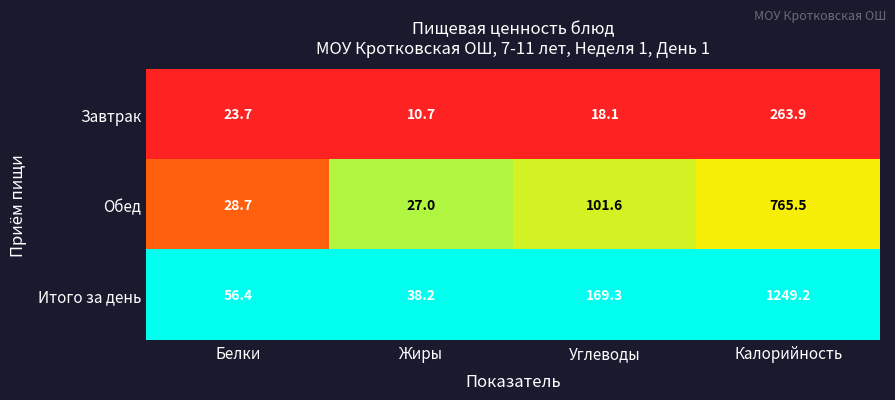

The Завтрак series shows 137.3 at Калорийность. True or false?

False